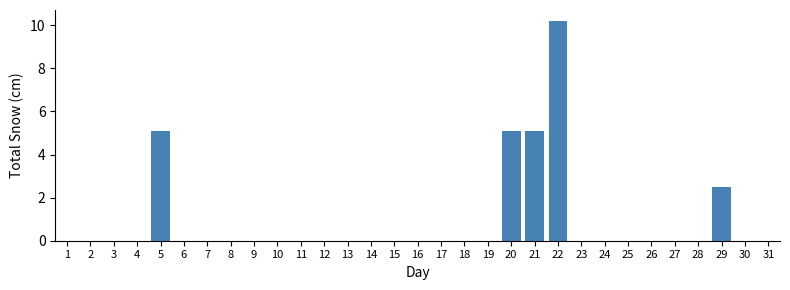

What is the approximate value at 22?

10.2